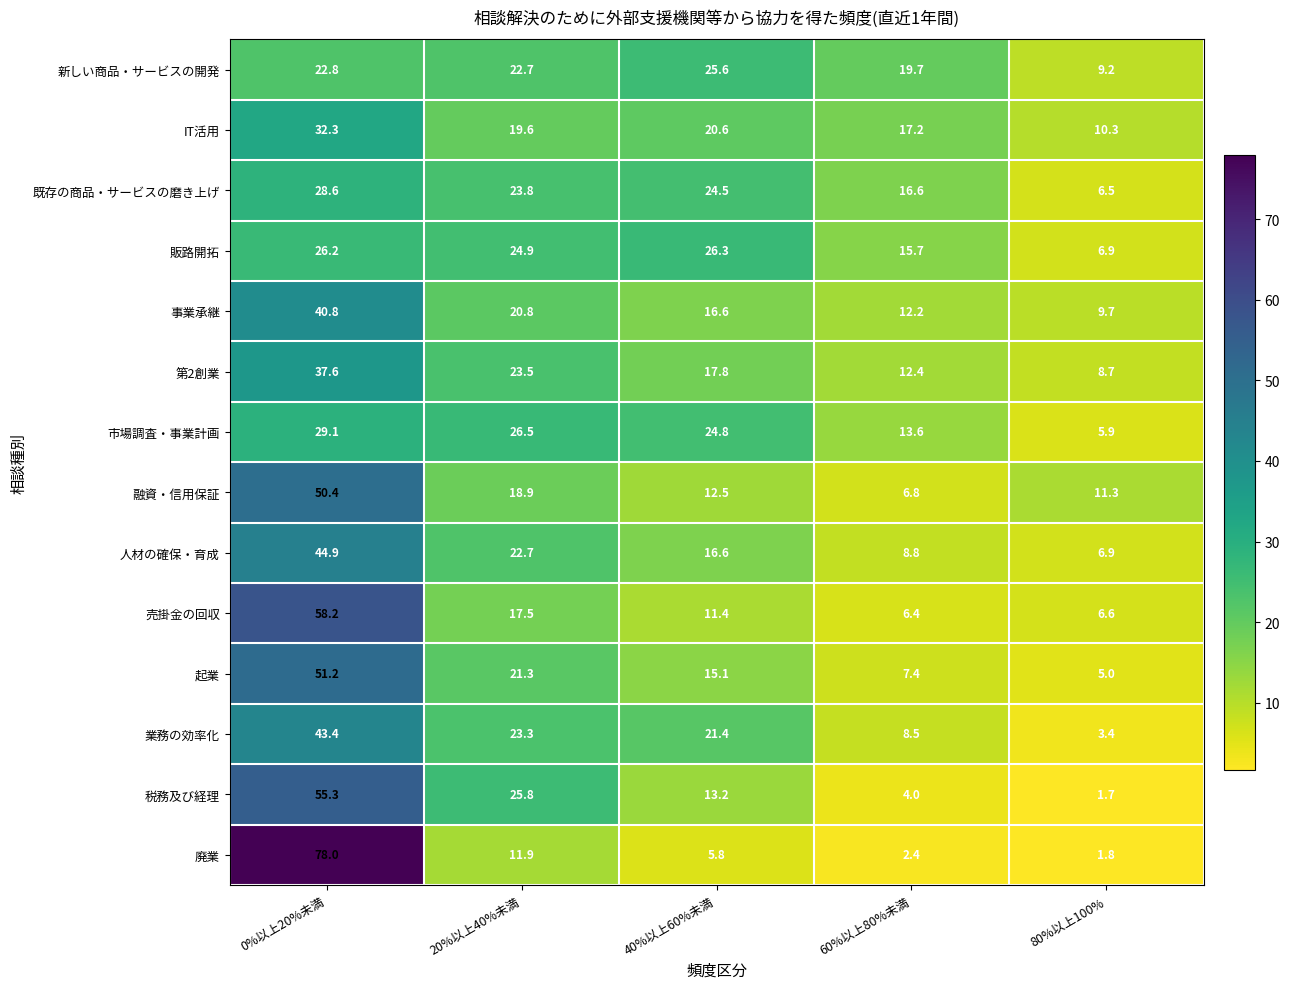

Which series has the widest spread of values?

廃業